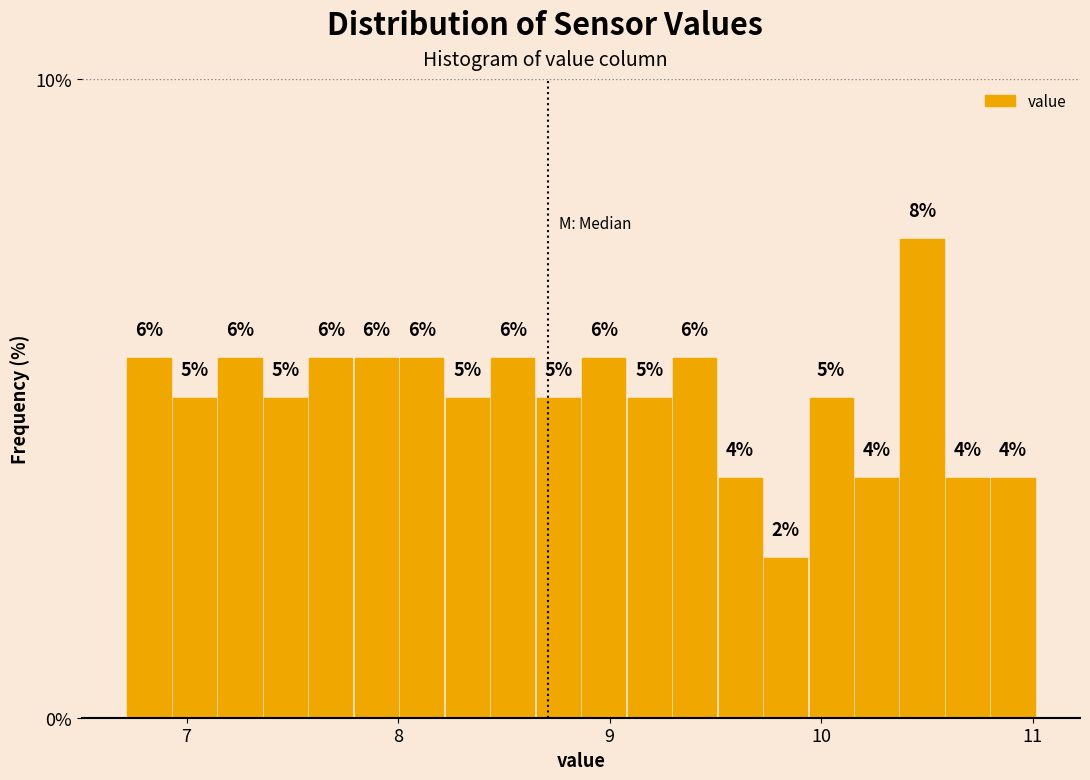

Read against the x-axis, roughly where is the centre of the tallest bar?

10.5